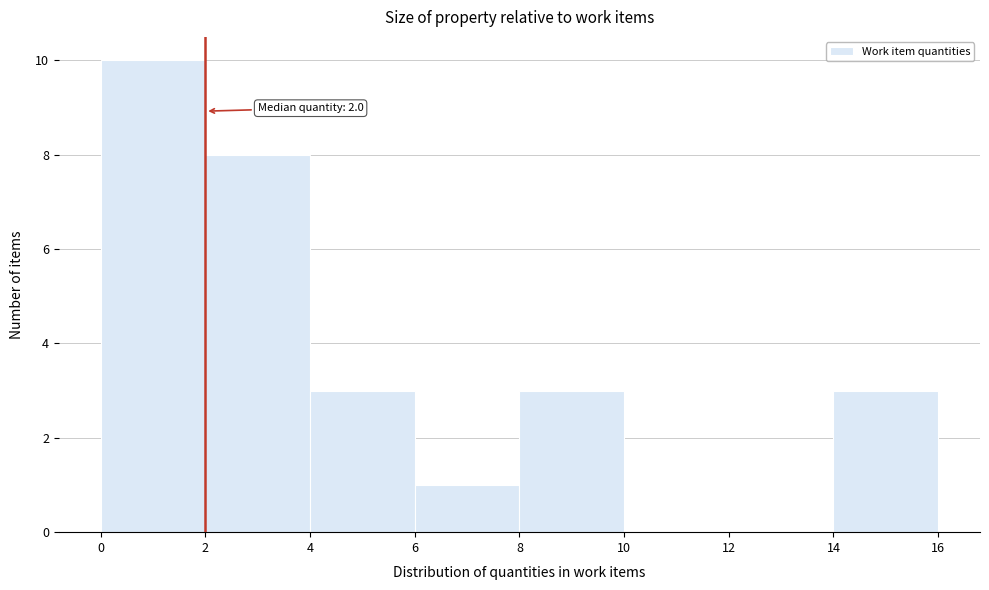

Which range on the x-axis has the tallest bar?

0 to 2